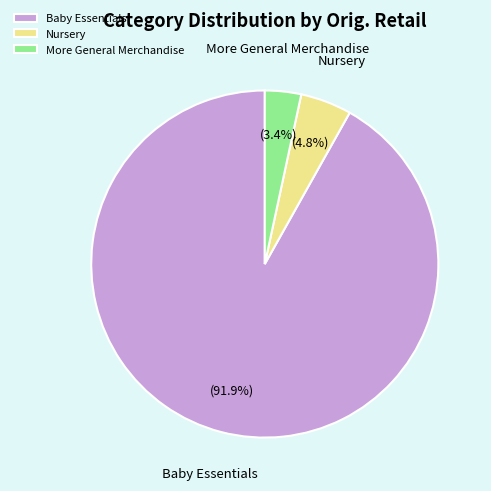

What is the total percentage of More General Merchandise and Baby Essentials?

95.2%